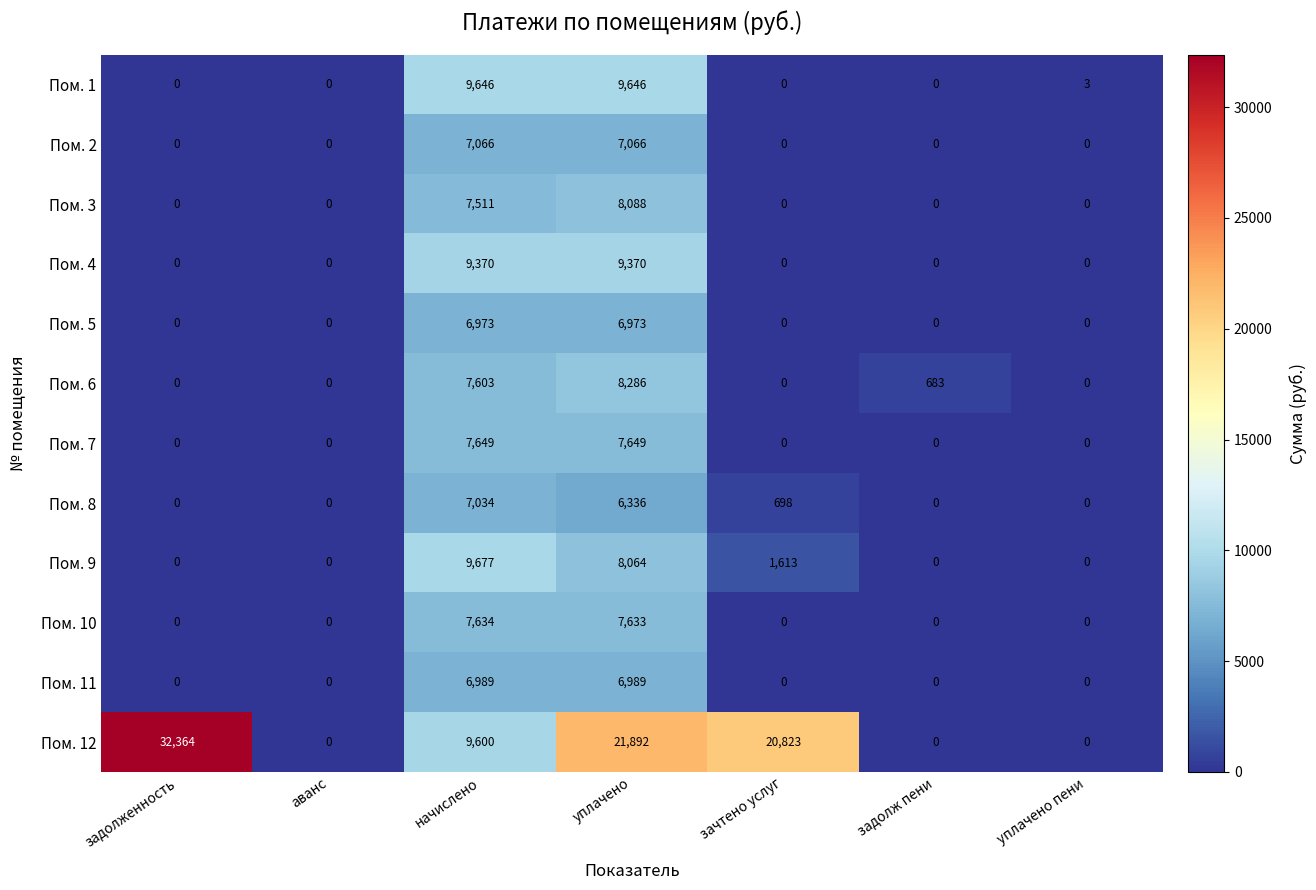

How many Пом. 5 values are between 0 and 6973?

7